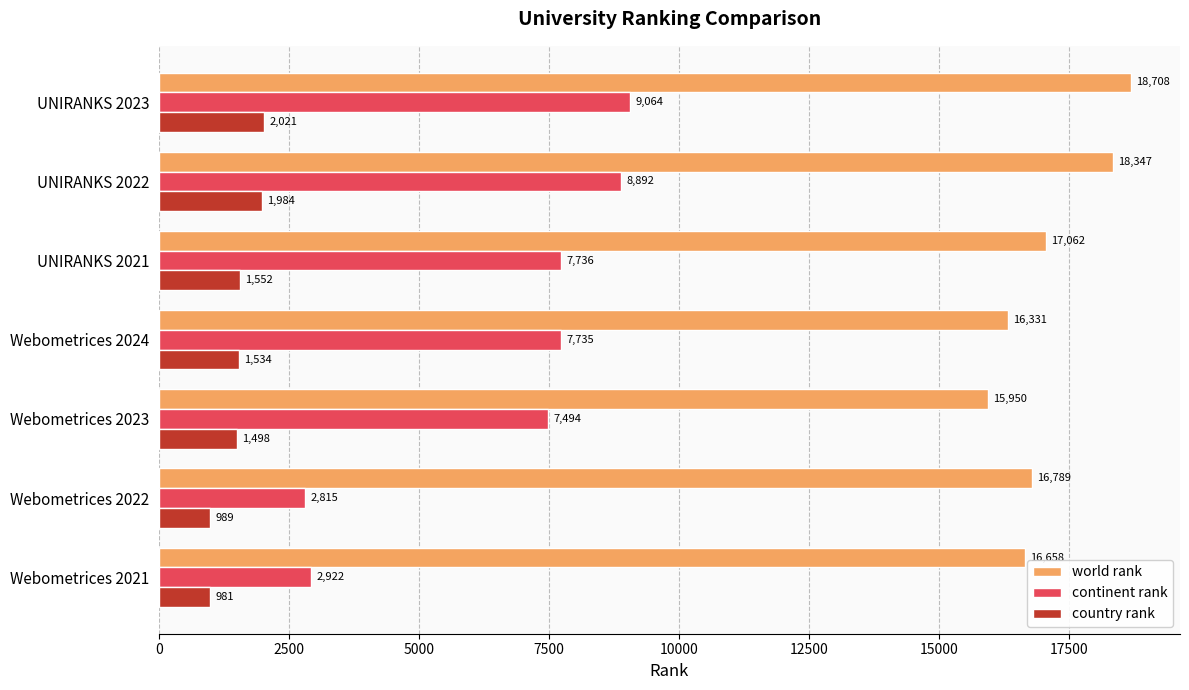

Rank the categories by world rank value from lowest to highest.

Webometrices 2023, Webometrices 2024, Webometrices 2021, Webometrices 2022, UNIRANKS 2021, UNIRANKS 2022, UNIRANKS 2023